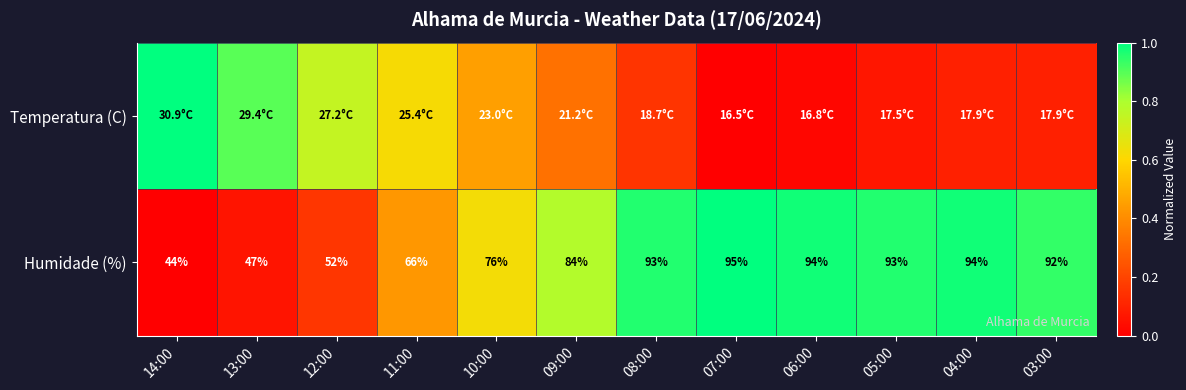

What is the average value of the Humidade (%) series?

0.7